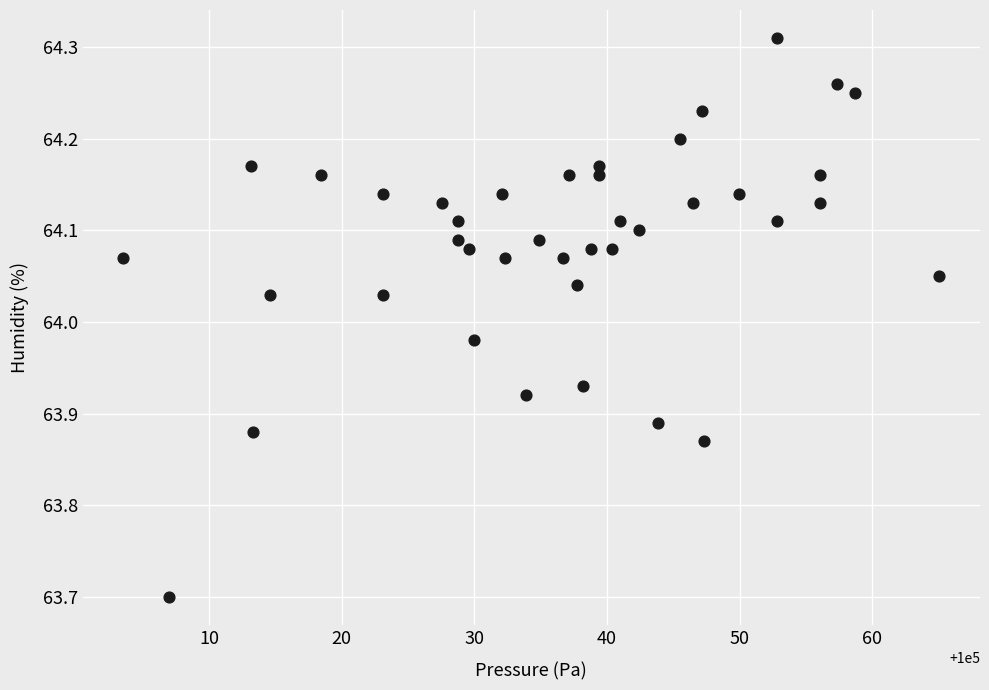

What is the range of X values (max minus min)?

61.5